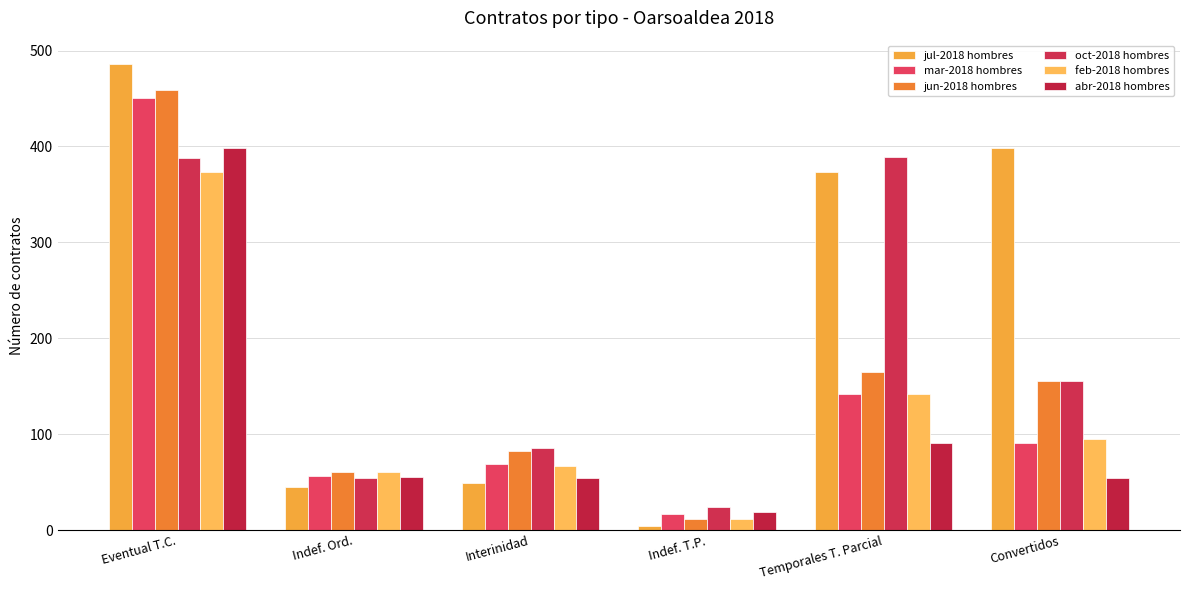

Between Indef. T.P. and Eventual T.C., which is larger?

Eventual T.C.